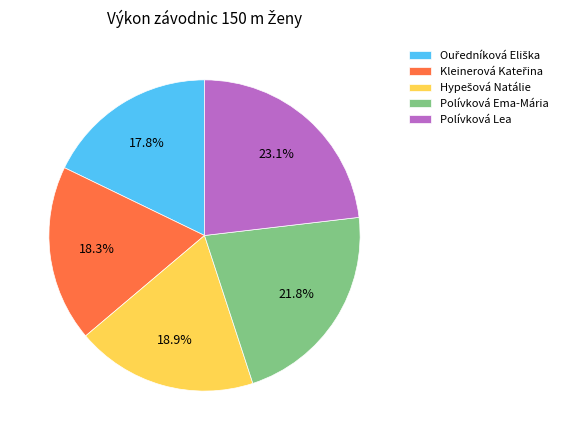

Do Polívková Ema-Mária and Polívková Lea together represent more than half of the pie?

No